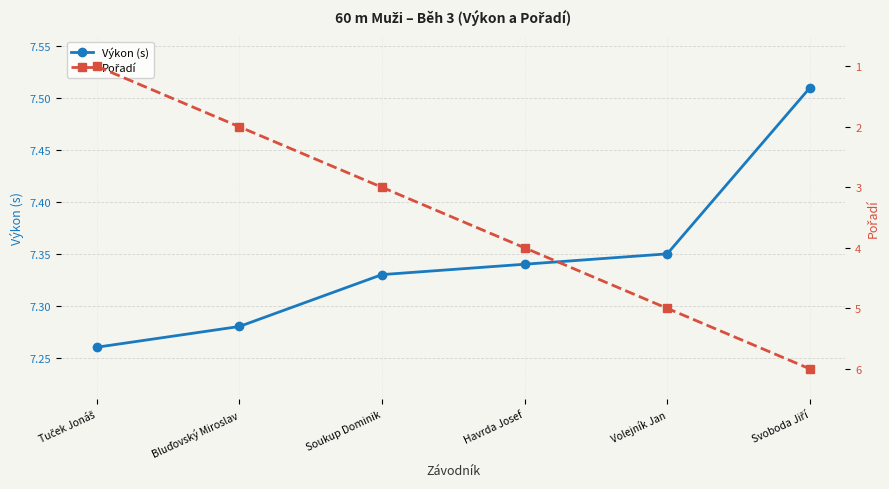

What is the maximum value for Pořadí?

6.0